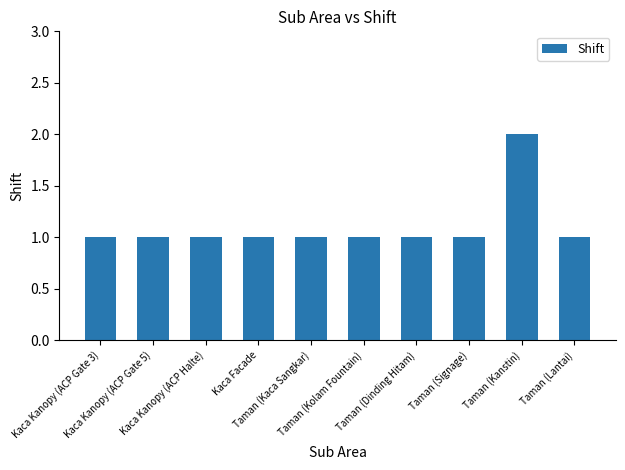

What is the ratio of the value at Taman (Kolam Fountain) to the value at Taman (Kanstin)?

0.5